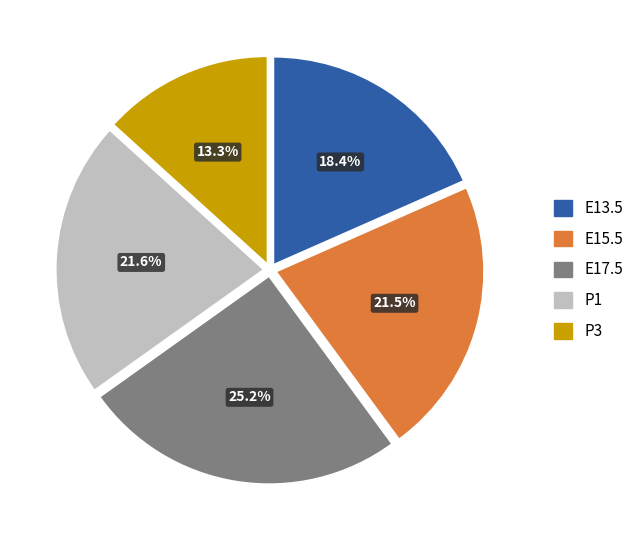

Which slice is the smallest?

P3